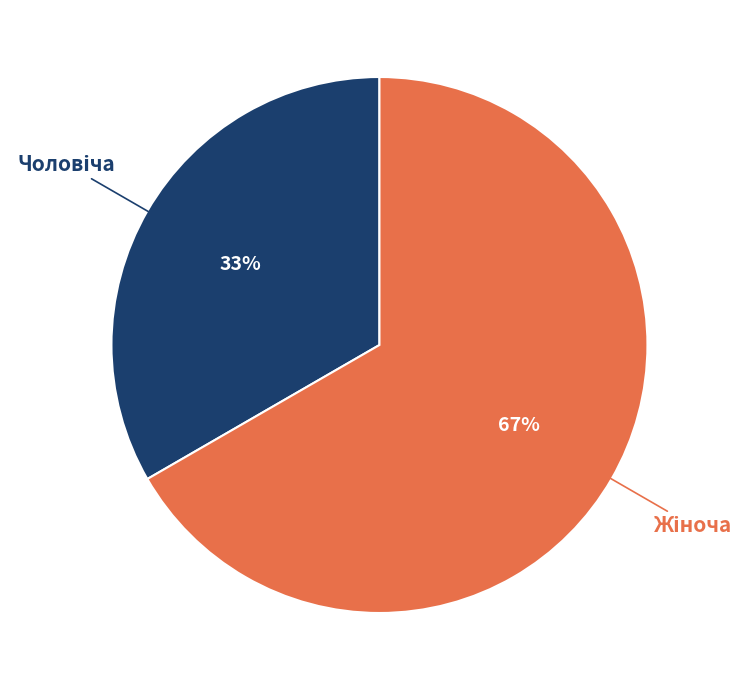

How many slices are in this pie chart?

2